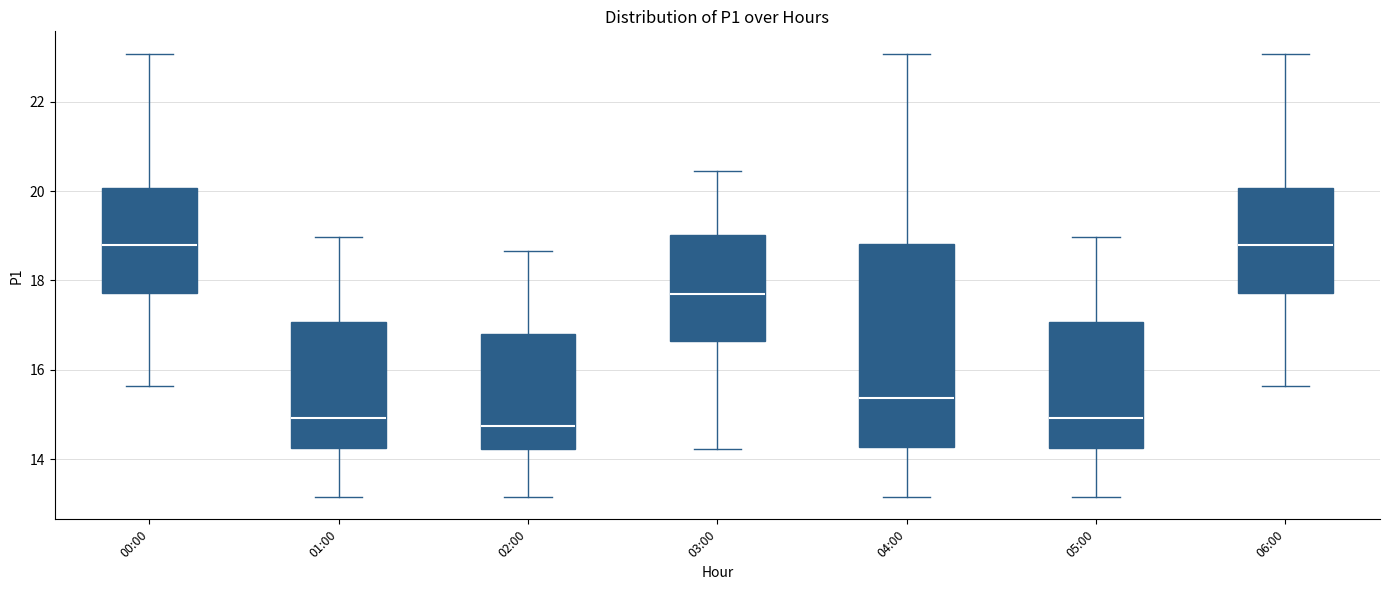

Reading left to right, read every box against the y-axis: the position of its median line, the range the box covers, and the ends of its whiskers. The values are not printed on the chart, so give them approximately, as read against the axis.

00:00: median 18.8, box 17.8 to 20.0, whiskers 15.6 to 23.0
01:00: median 15.0, box 14.2 to 17.0, whiskers 13.2 to 19.0
02:00: median 14.8, box 14.2 to 16.8, whiskers 13.2 to 18.6
03:00: median 17.6, box 16.6 to 19.0, whiskers 14.2 to 20.4
04:00: median 15.4, box 14.2 to 18.8, whiskers 13.2 to 23.0
05:00: median 15.0, box 14.2 to 17.0, whiskers 13.2 to 19.0
06:00: median 18.8, box 17.8 to 20.0, whiskers 15.6 to 23.0